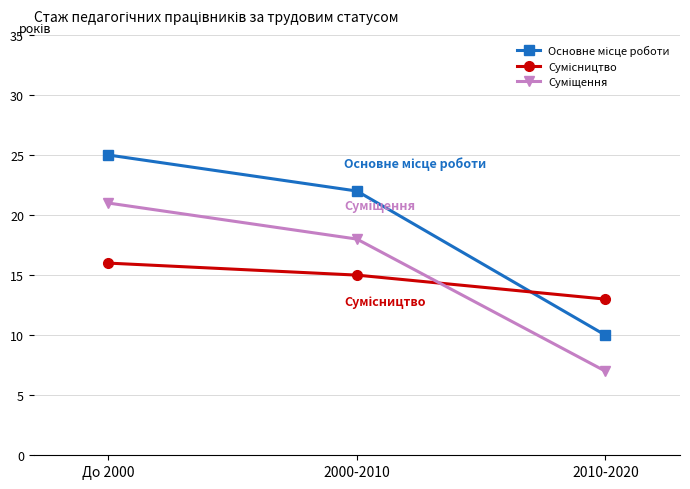

What position from the right is 2000-2010?

2